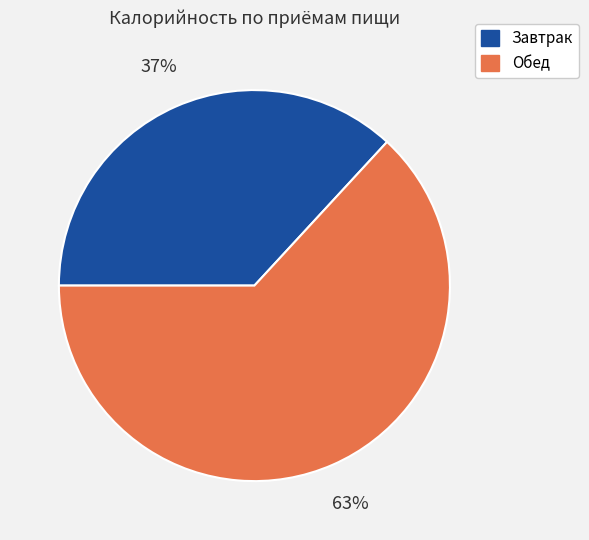

To the nearest percent, what is the average slice percentage?

50%